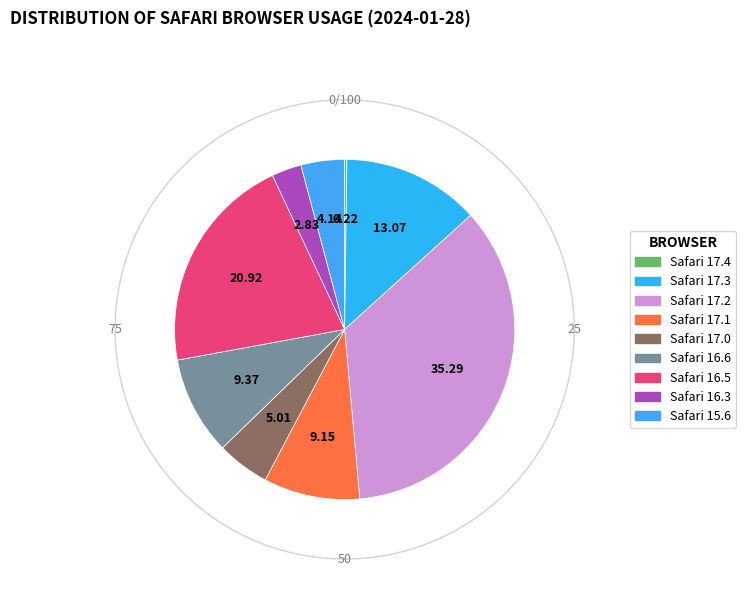

Is it true that Safari 17.1 is 18% of the pie?

False